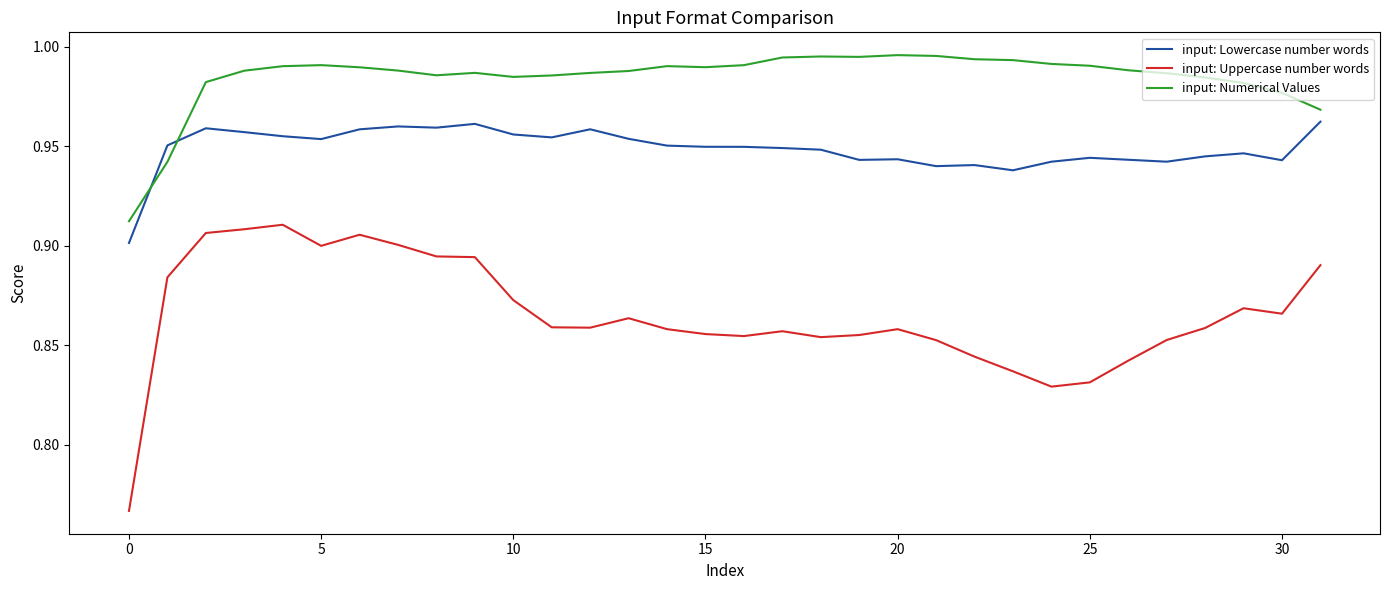

Does the chart display data point markers on the line(s)?

No